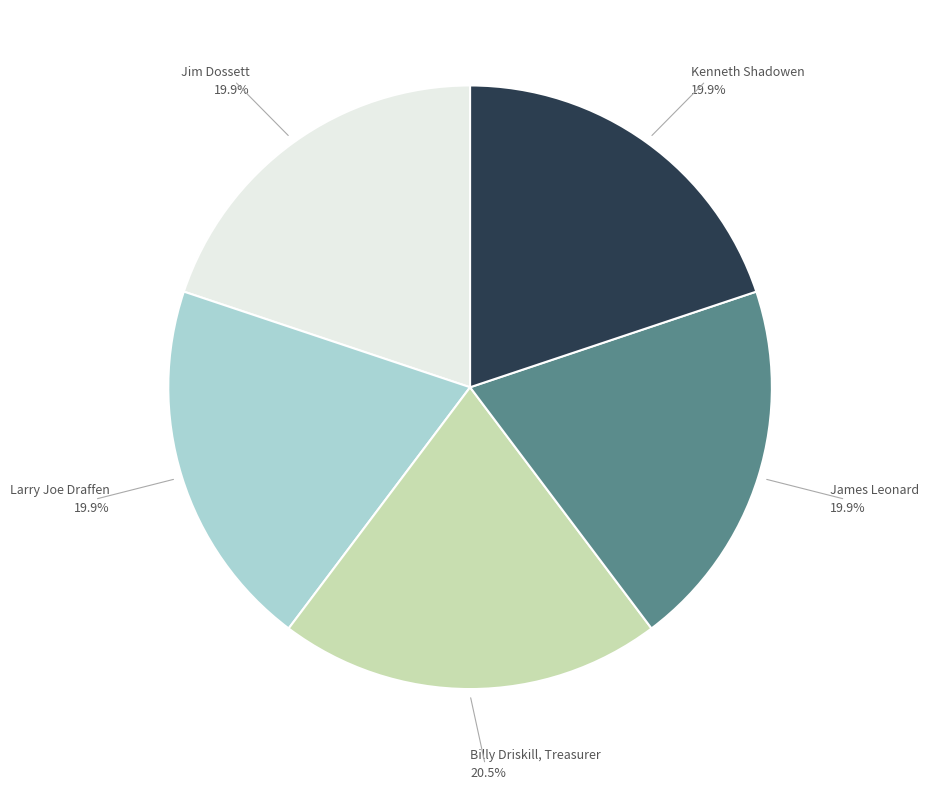

Is there a majority slice in this chart?

No